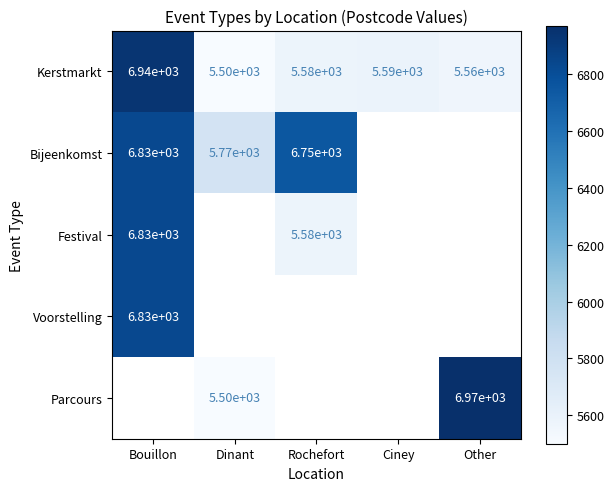

Is it true that Kerstmarkt equals 1220 at Ciney?

False